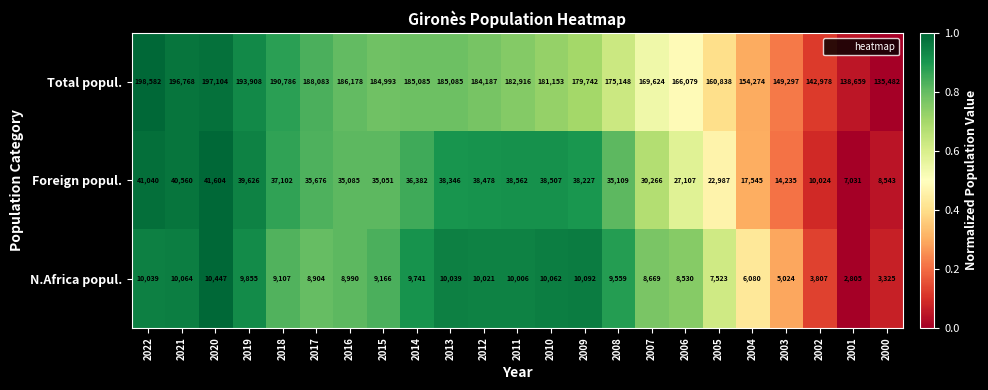

Rank the series by their maximum value, from lowest to highest.

N.Africa popul., Foreign popul., Total popul.